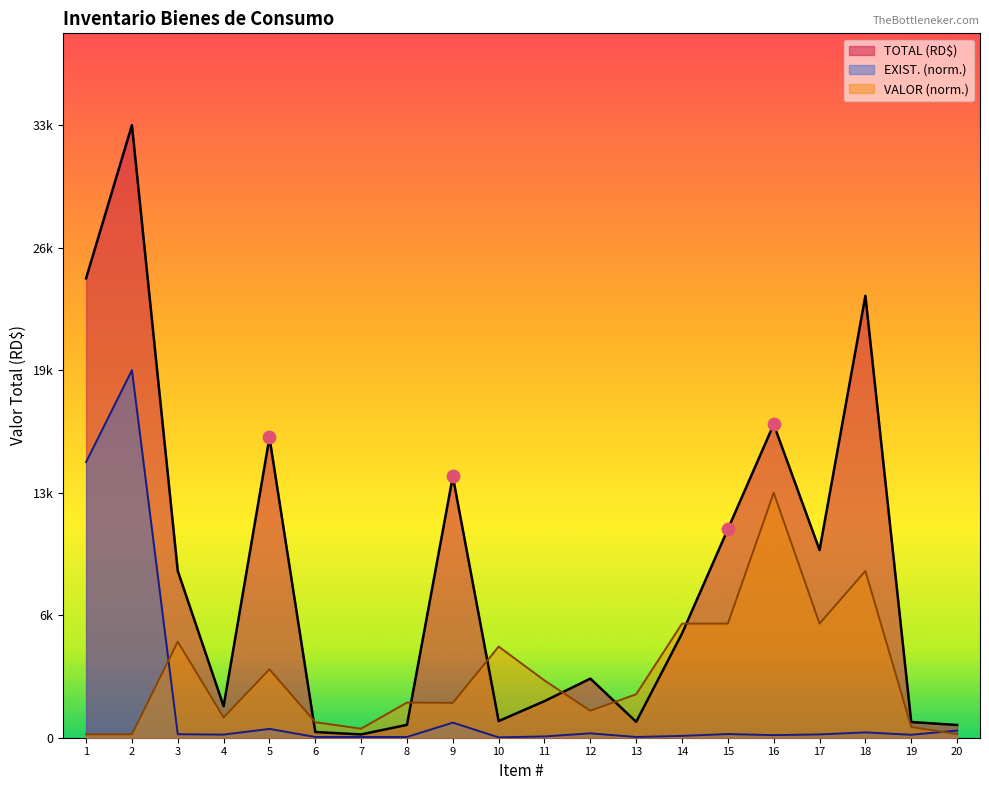

What is the change in value from 15 to 19?

-10440.6